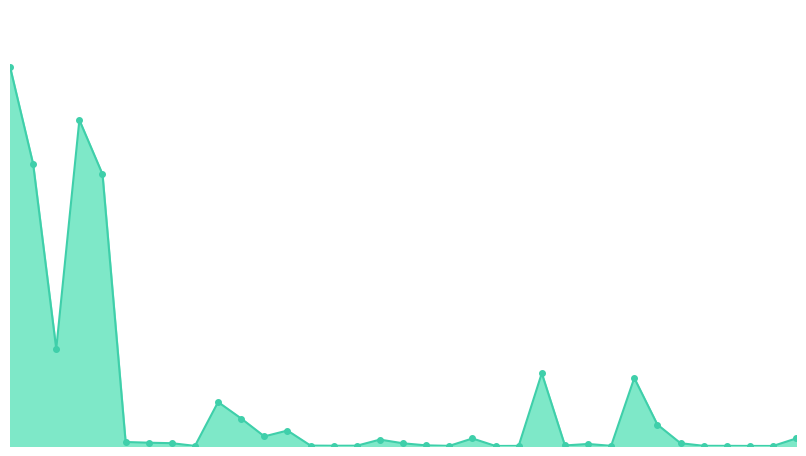

Does the chart have visible grid lines?

No